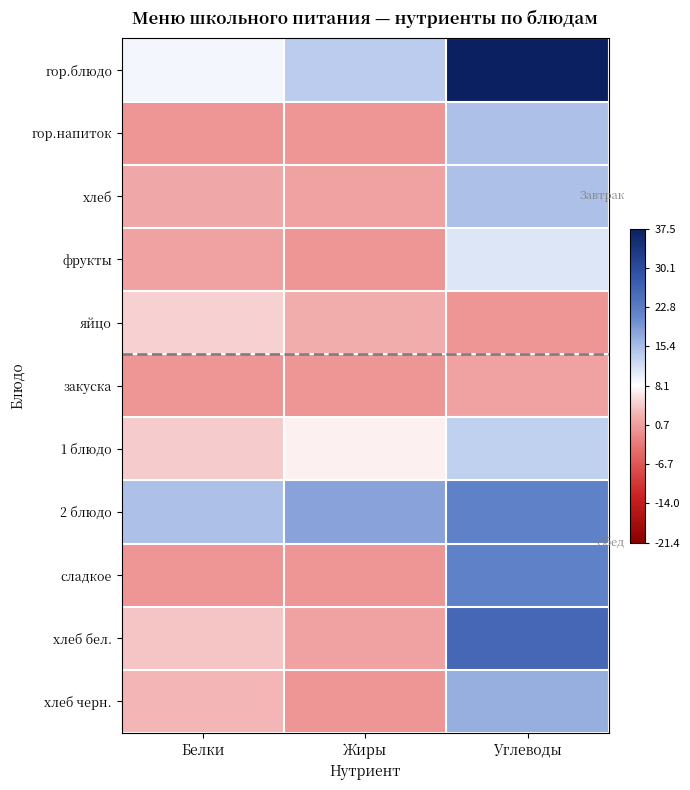

Rank the series at Белки from lowest to highest value.

гор.напиток, закуска, сладкое, фрукты, хлеб, хлеб черн., хлеб бел., 1 блюдо, яйцо, гор.блюдо, 2 блюдо